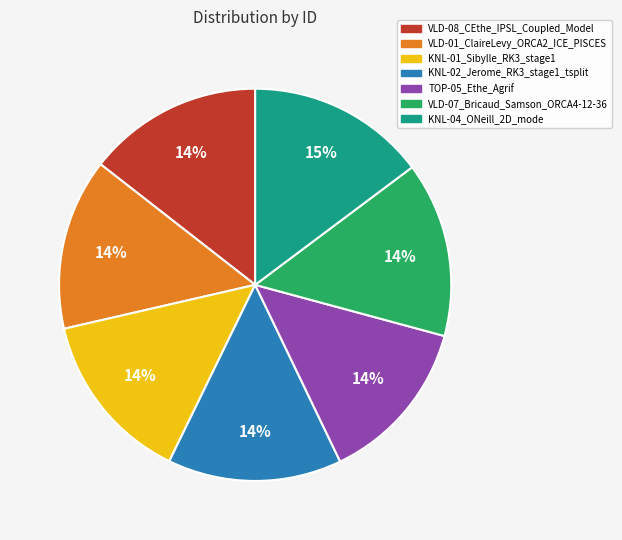

To the nearest percent, what is the average slice percentage?

14%